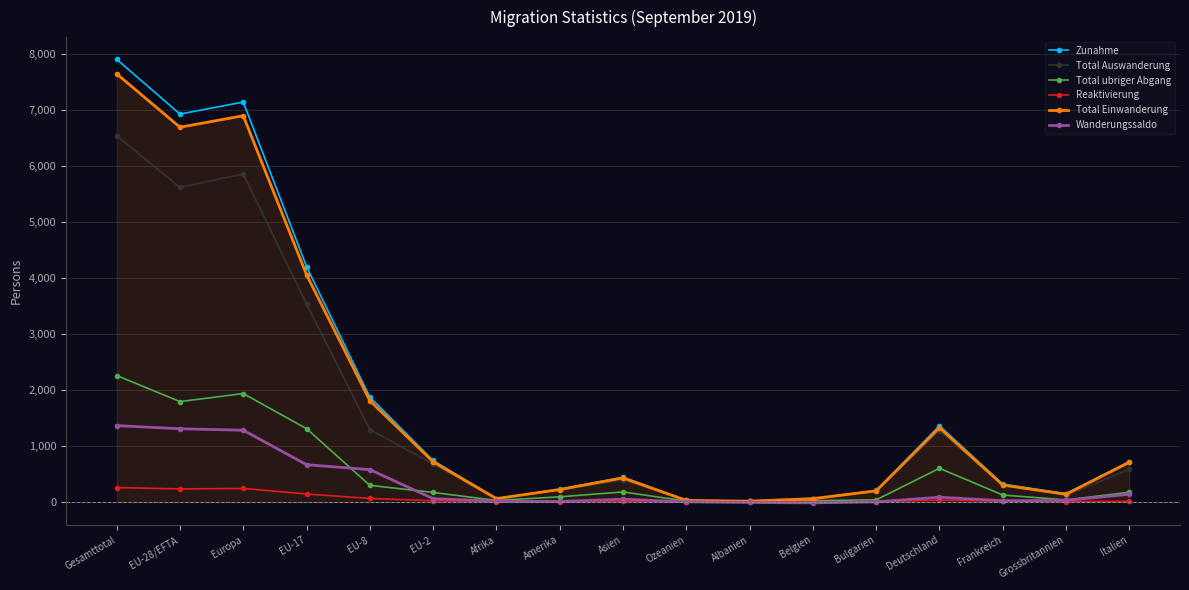

What are all the series names shown in the legend?

Zunahme, Total Auswanderung, Total ubriger Abgang, Reaktivierung, Total Einwanderung, Wanderungssaldo